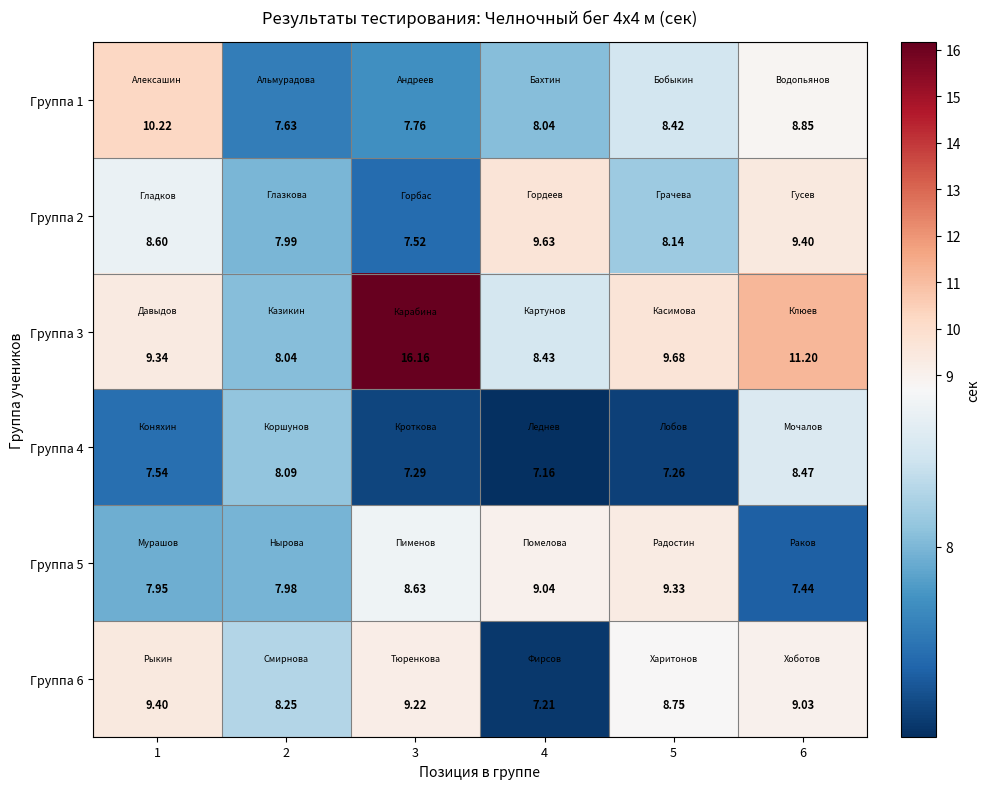

Is the value of Группа 1 at 6 greater than the value of Группа 4 at 3?

Yes